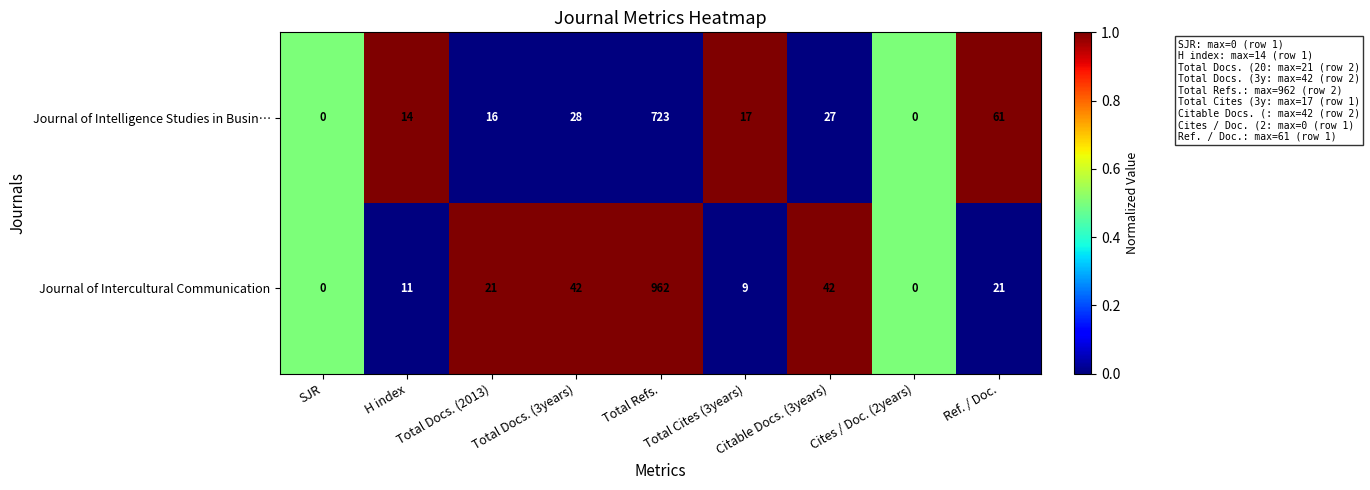

Rank the series at H index from highest to lowest value.

Journal of Intelligence Studies in Busin…, Journal of Intercultural Communication